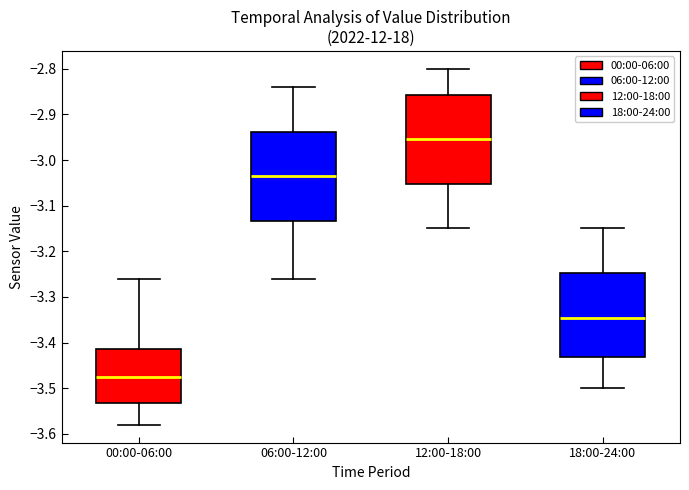

Reading left to right, read every box against the y-axis: the position of its median line, the range the box covers, and the ends of its whiskers. The values are not printed on the chart, so give them approximately, as read against the axis.

00:00-06:00: median -3.47, box -3.53 to -3.41, whiskers -3.58 to -3.26
06:00-12:00: median -3.03, box -3.13 to -2.94, whiskers -3.26 to -2.84
12:00-18:00: median -2.95, box -3.05 to -2.86, whiskers -3.15 to -2.80
18:00-24:00: median -3.34, box -3.43 to -3.25, whiskers -3.50 to -3.15